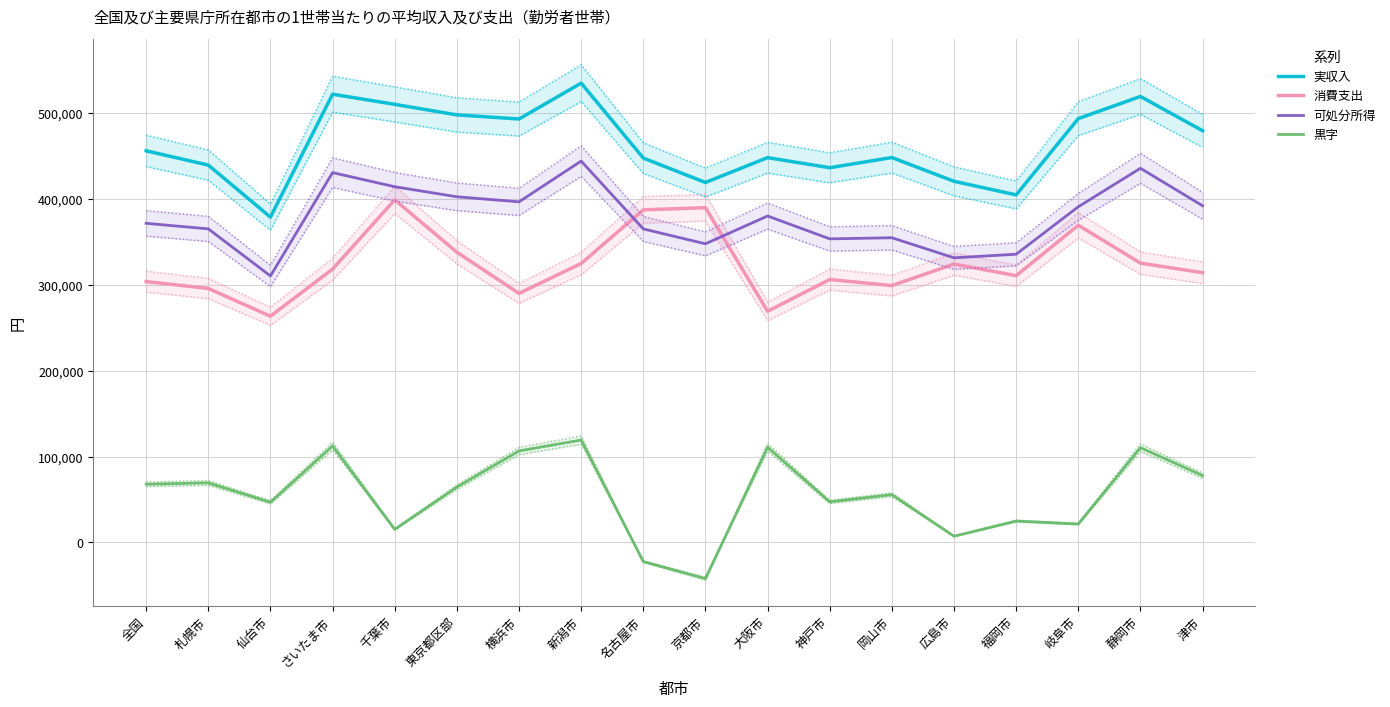

What is the highest value of the 実収入 series?

534392